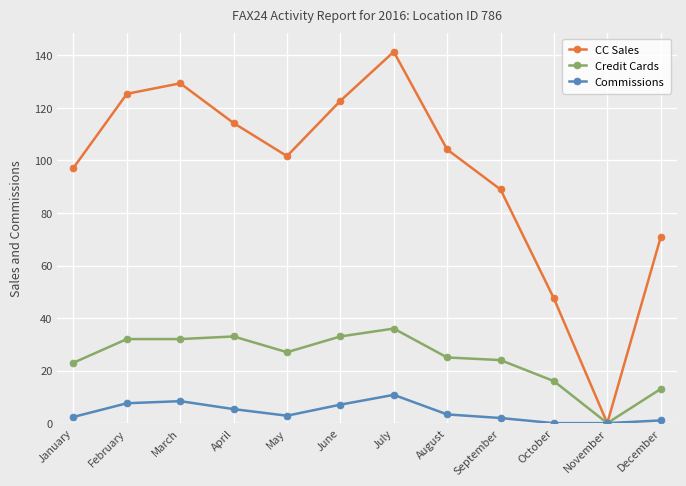

The Credit Cards series shows 14.3 at February. True or false?

False